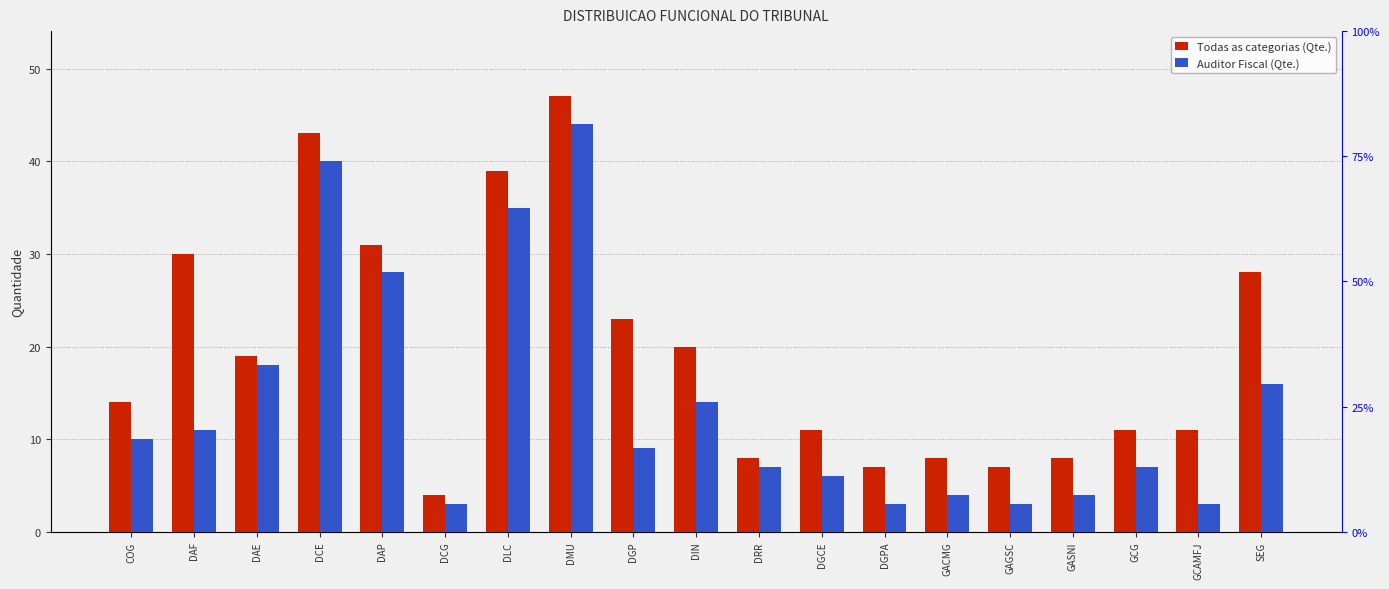

At which label does Auditor Fiscal (Qte.) first exceed 9?

COG